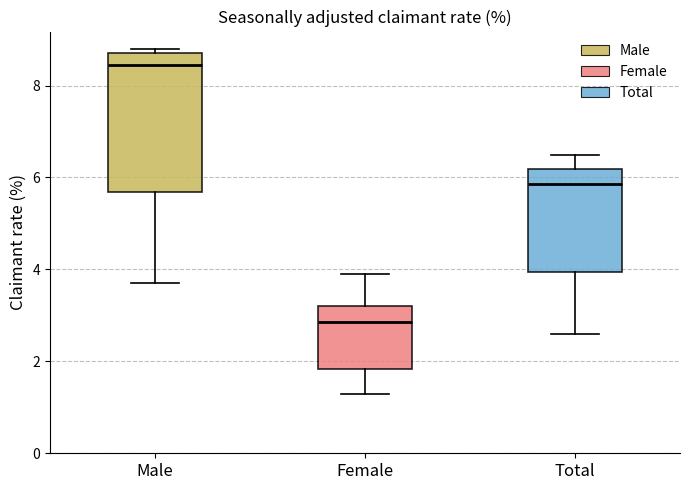

Where does the upper whisker of the box for Female end on the y-axis? The values are not printed on the chart, so give them approximately, as read against the axis.

4.0